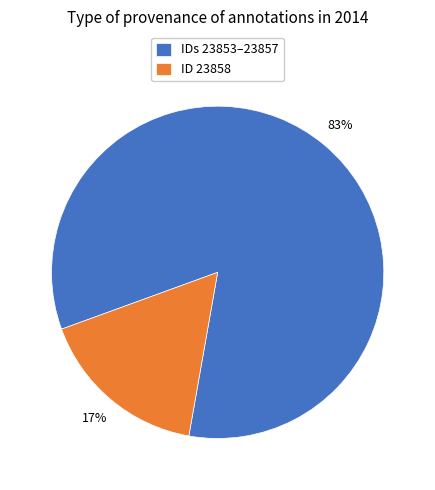

Is it true that ID 23858 is 27% of the pie?

False